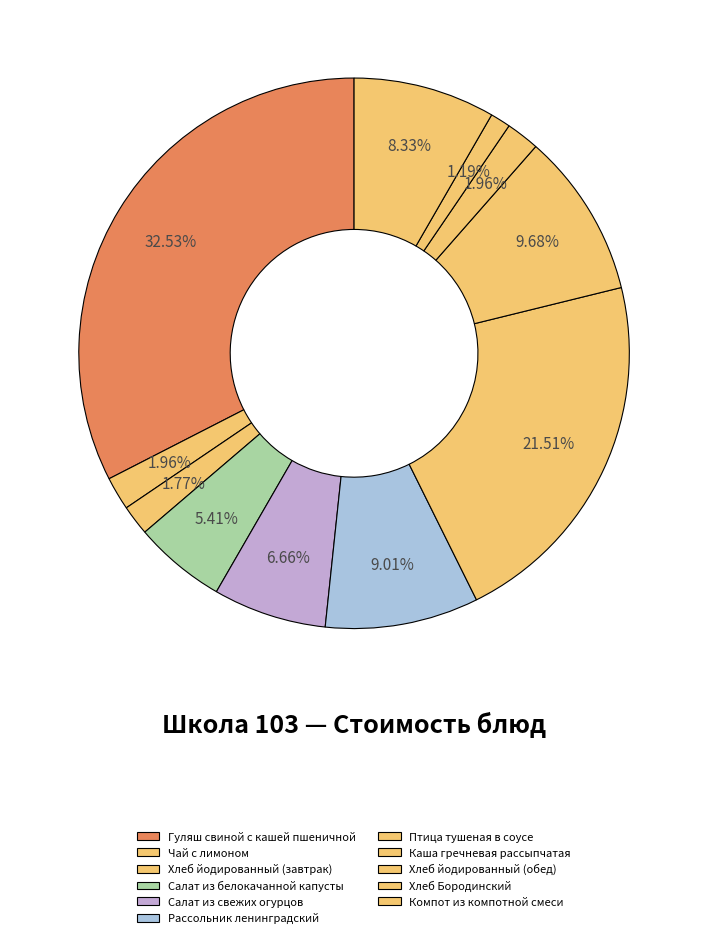

What is the largest slice in the pie chart?

Гуляш свиной с кашей пшеничной